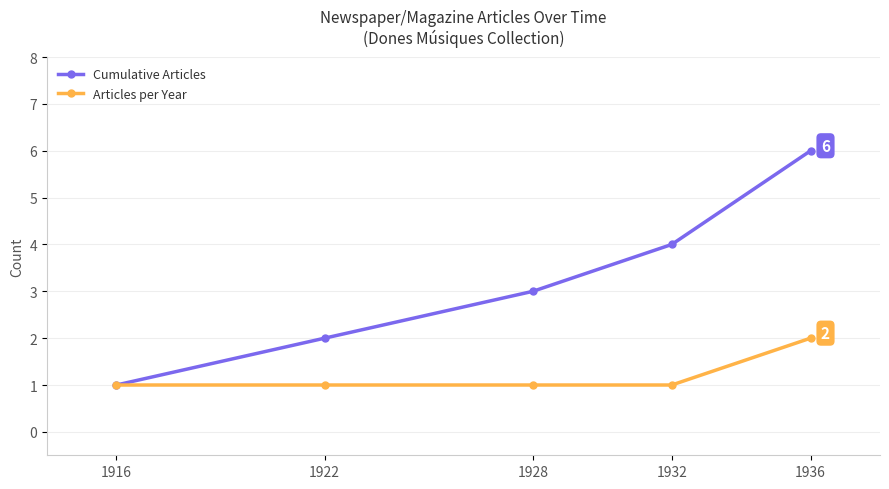

What is the sum of all Cumulative Articles values?

16